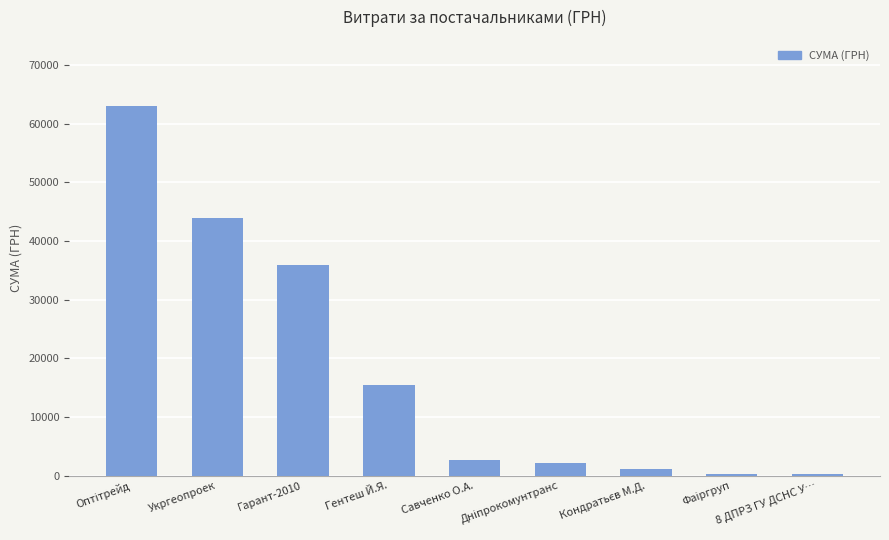

What is the maximum value shown in the chart?

62955.0